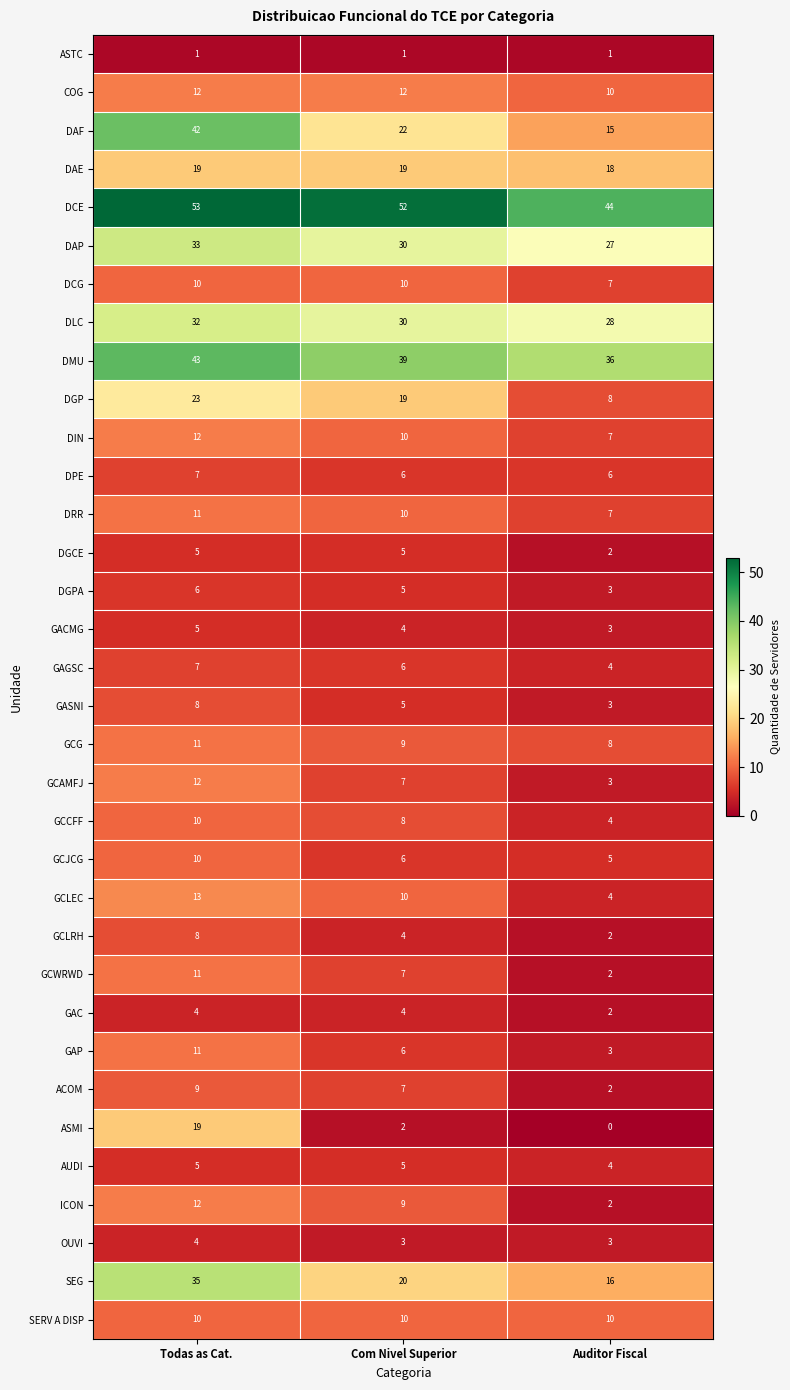

At how many categories does at least one series exceed 36?

3